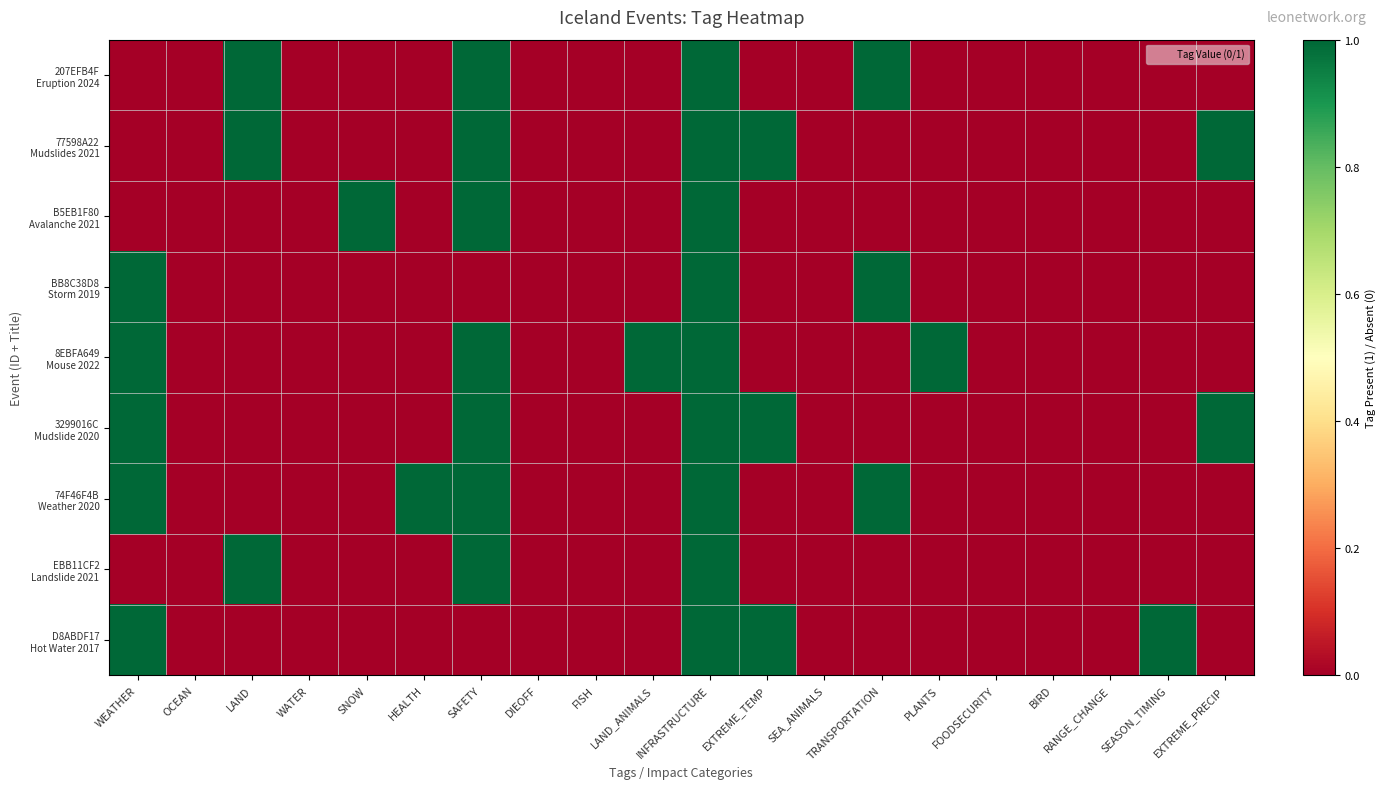

At OCEAN, list the series in order from smallest to largest.

207EFB4F Eruption 2024, 77598A22 Mudslides 2021, B5EB1F80 Avalanche 2021, BB8C38D8 Storm 2019, 8EBFA649 Mouse 2022, 3299016C Mudslide 2020, 74F46F4B Weather 2020, EBB11CF2 Landslide 2021, D8ABDF17 Hot Water 2017